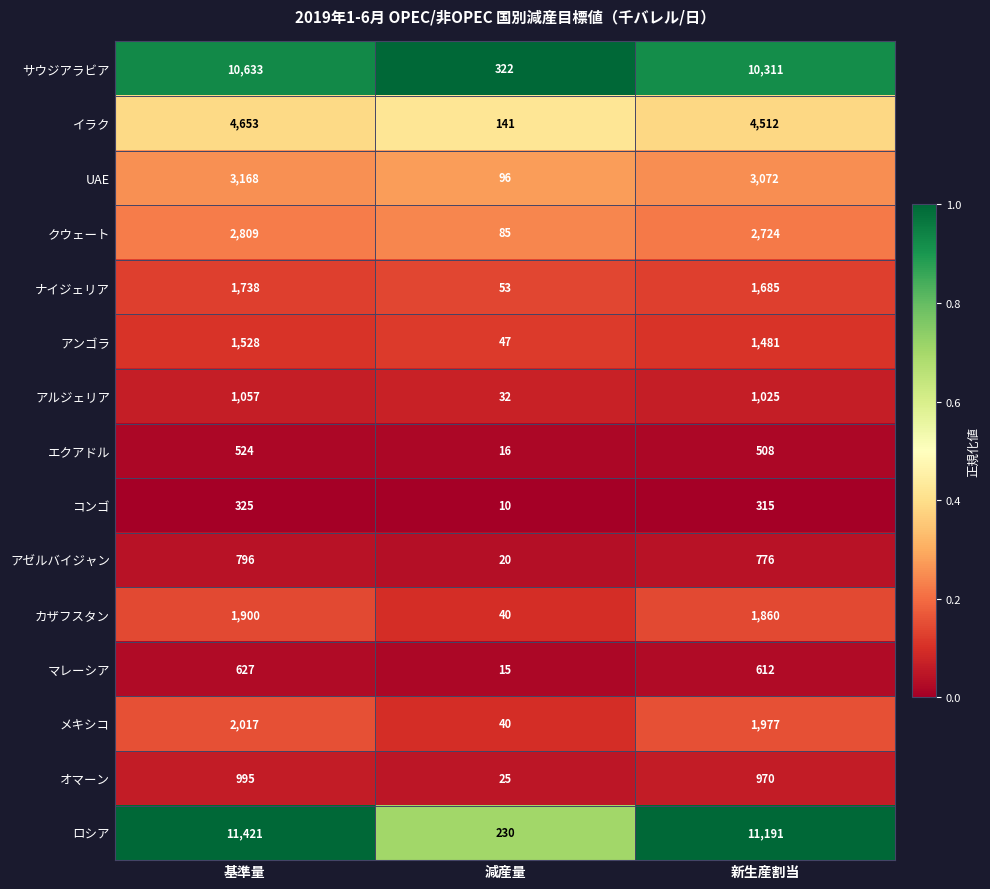

Where is アルジェリア nearest to the value 544?

新生産割当